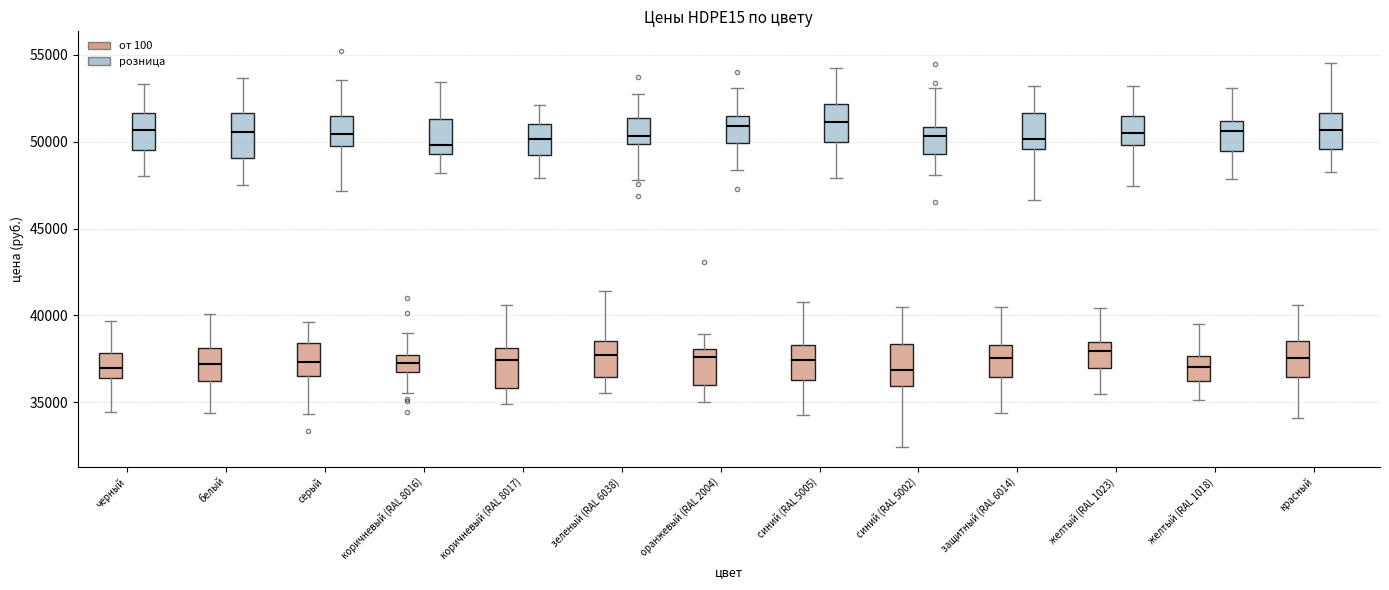

Reading left to right, transcribe this box plot: for each box, give where its median line is, the range the box spans, and where its two whiskers end, as read against the y-axis. The values are not printed on the chart, so give them approximately, as read against the axis.

черный (от 100): median 37000, box 36500 to 38000, whiskers 34500 to 39500
черный (розница): median 50500, box 49500 to 51500, whiskers 48000 to 53500
белый (от 100): median 37000, box 36000 to 38000, whiskers 34500 to 40000
белый (розница): median 50500, box 49000 to 51500, whiskers 47500 to 53500
серый (от 100): median 37500, box 36500 to 38500, whiskers 34500 to 39500
серый (розница): median 50500, box 49500 to 51500, whiskers 47000 to 53500
коричневый (RAL 8016) (от 100): median 37500 (inside the box), box 36500 to 37500, whiskers 35500 to 39000
коричневый (RAL 8016) (розница): median 50000, box 49500 to 51500, whiskers 48000 to 53500
коричневый (RAL 8017) (от 100): median 37500, box 36000 to 38000, whiskers 35000 to 40500
коричневый (RAL 8017) (розница): median 50000, box 49500 to 51000, whiskers 48000 to 52000
зеленый (RAL 6038) (от 100): median 37500, box 36500 to 38500, whiskers 35500 to 41500
зеленый (RAL 6038) (розница): median 50500, box 50000 to 51500, whiskers 48000 to 53000
оранжевый (RAL 2004) (от 100): median 37500, box 36000 to 38000, whiskers 35000 to 39000
оранжевый (RAL 2004) (розница): median 51000, box 50000 to 51500, whiskers 48500 to 53000
синий (RAL 5005) (от 100): median 37500, box 36500 to 38500, whiskers 34500 to 41000
синий (RAL 5005) (розница): median 51000, box 50000 to 52000, whiskers 48000 to 54500
синий (RAL 5002) (от 100): median 37000, box 36000 to 38500, whiskers 32500 to 40500
синий (RAL 5002) (розница): median 50500, box 49500 to 51000, whiskers 48000 to 53000
защитный (RAL 6014) (от 100): median 37500, box 36500 to 38500, whiskers 34500 to 40500
защитный (RAL 6014) (розница): median 50000, box 49500 to 51500, whiskers 46500 to 53000
желтый (RAL 1023) (от 100): median 38000, box 37000 to 38500, whiskers 35500 to 40500
желтый (RAL 1023) (розница): median 50500, box 50000 to 51500, whiskers 47500 to 53000
желтый (RAL 1018) (от 100): median 37000, box 36000 to 37500, whiskers 35000 to 39500
желтый (RAL 1018) (розница): median 50500, box 49500 to 51000, whiskers 48000 to 53000
красный (от 100): median 37500, box 36500 to 38500, whiskers 34000 to 40500
красный (розница): median 50500, box 49500 to 51500, whiskers 48000 to 54500